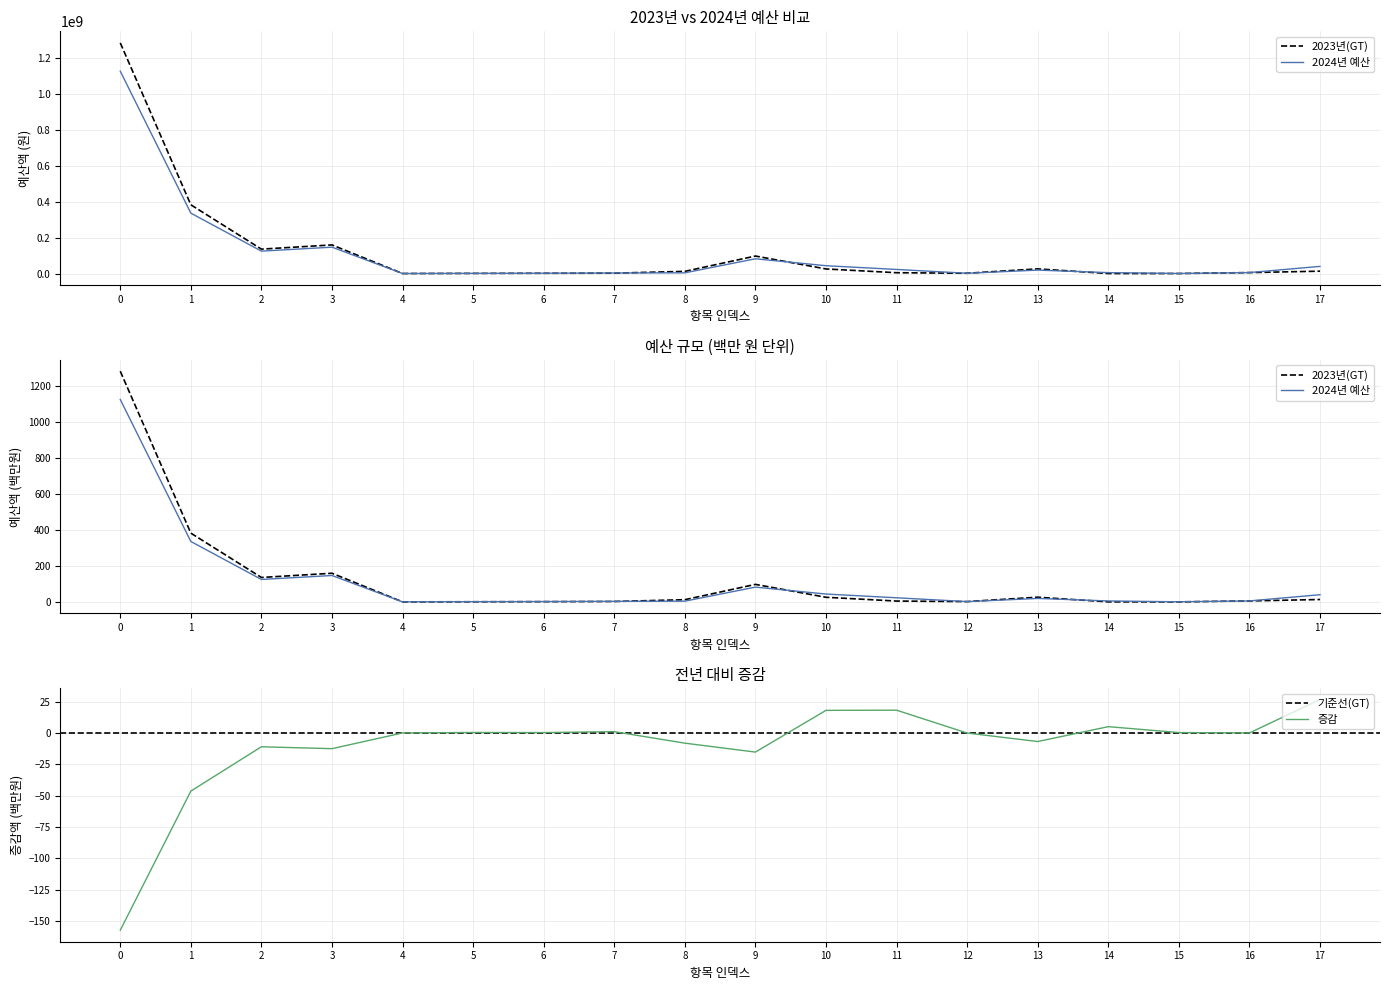

What is the difference between the maximum and minimum values in the 2023년 예산 series?

1281342359.0